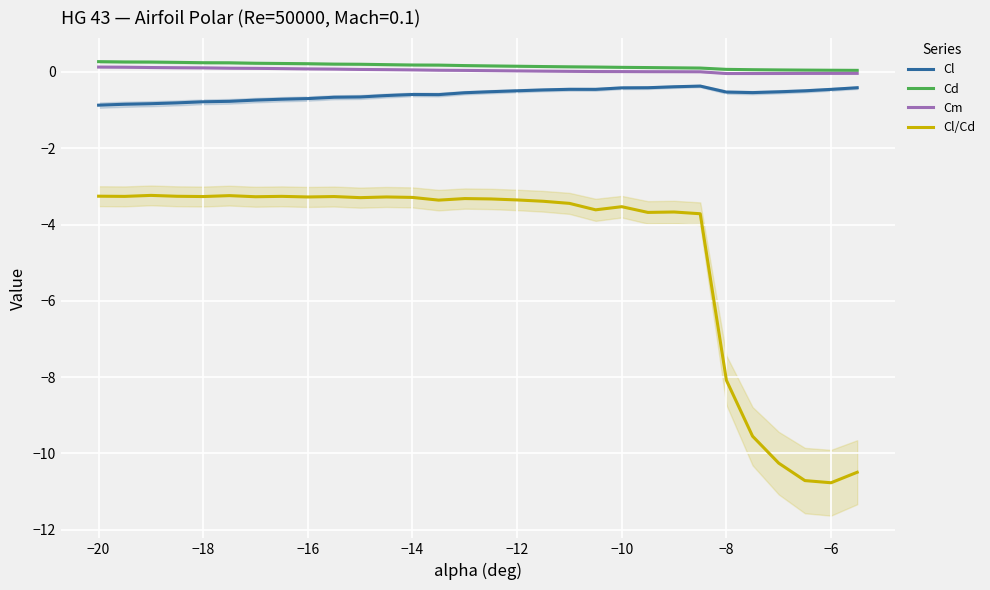

How many values in Cm are below zero?

6